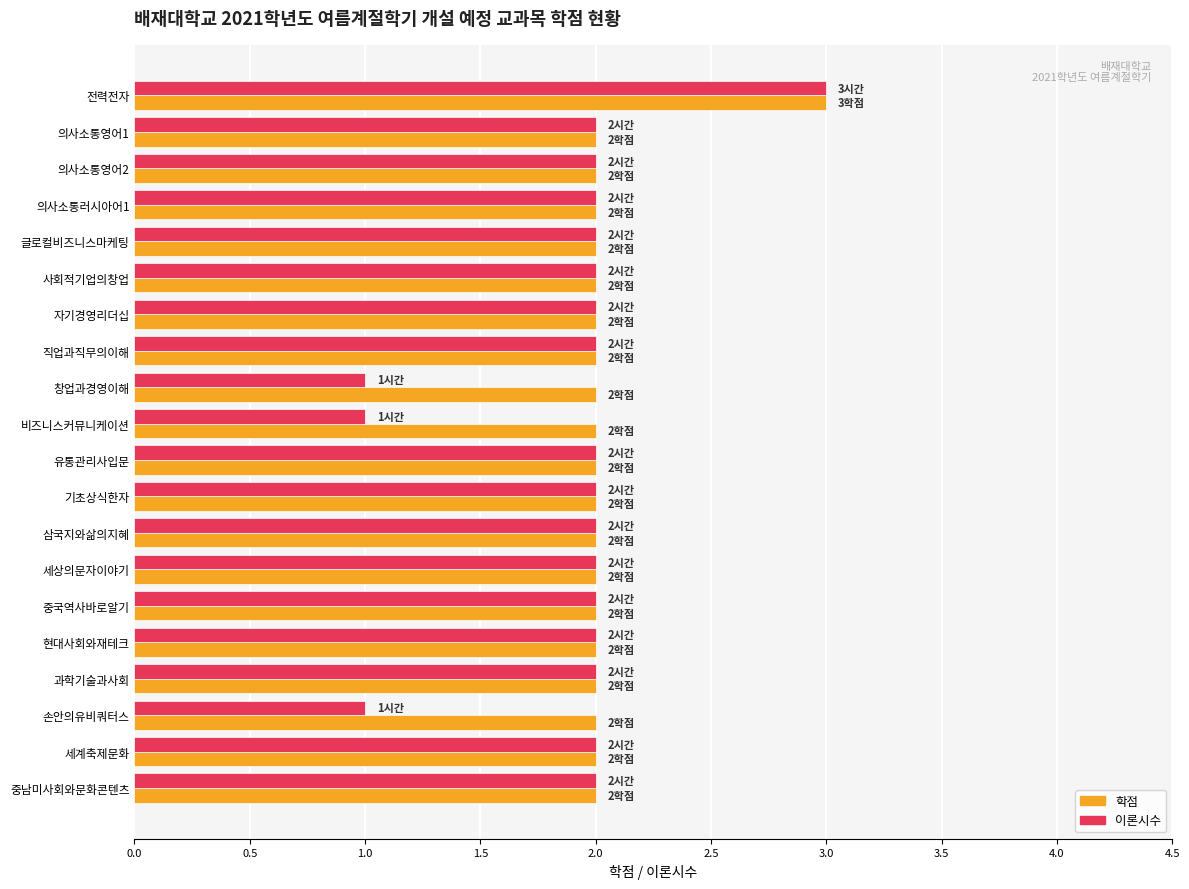

At which category does the chart reach its peak across all series?

전력전자